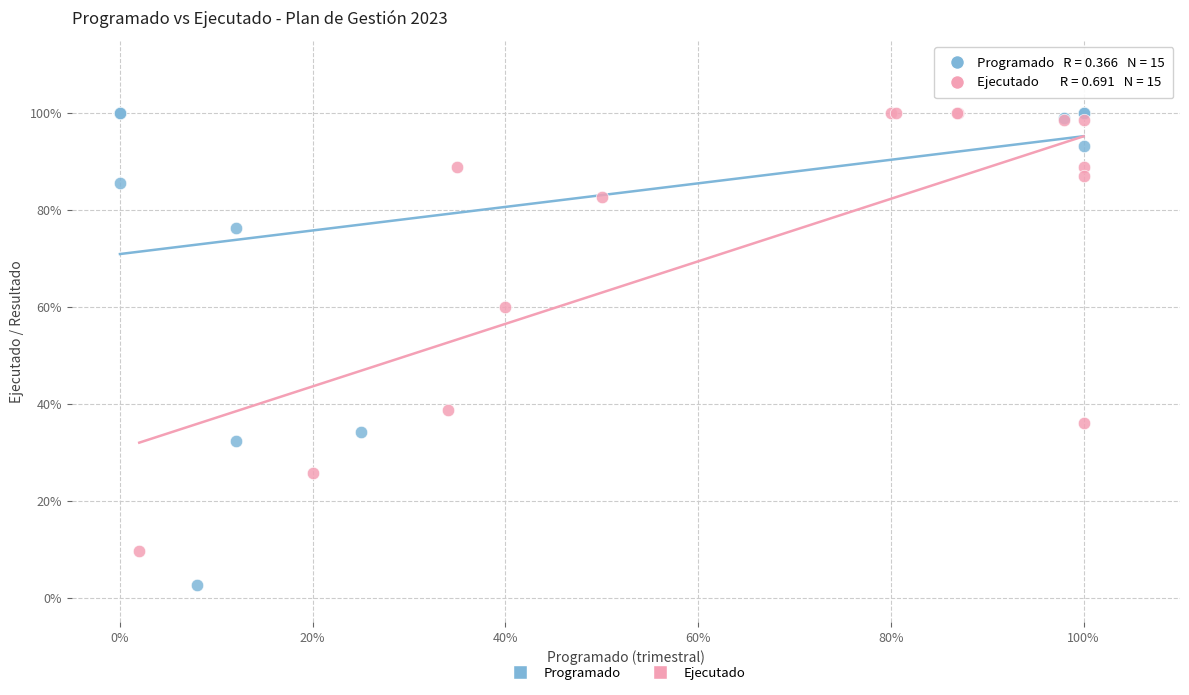

What are all the series names shown in the legend?

Programado, Ejecutado